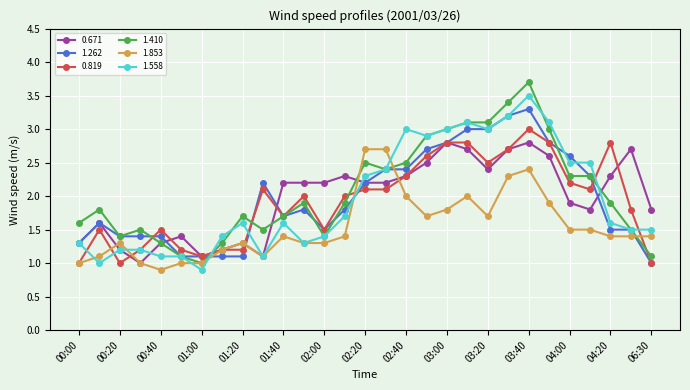

Which series has the widest spread of values?

1.410